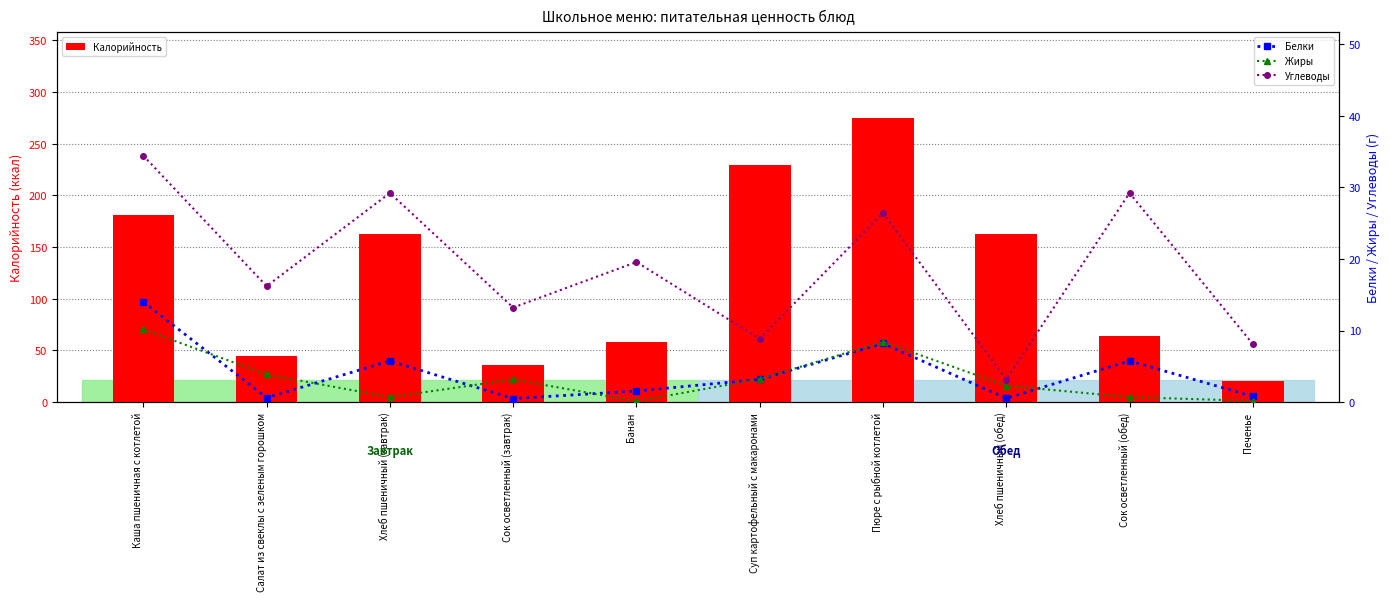

At which label does Белки first exceed 3?

Каша пшеничная с котлетой